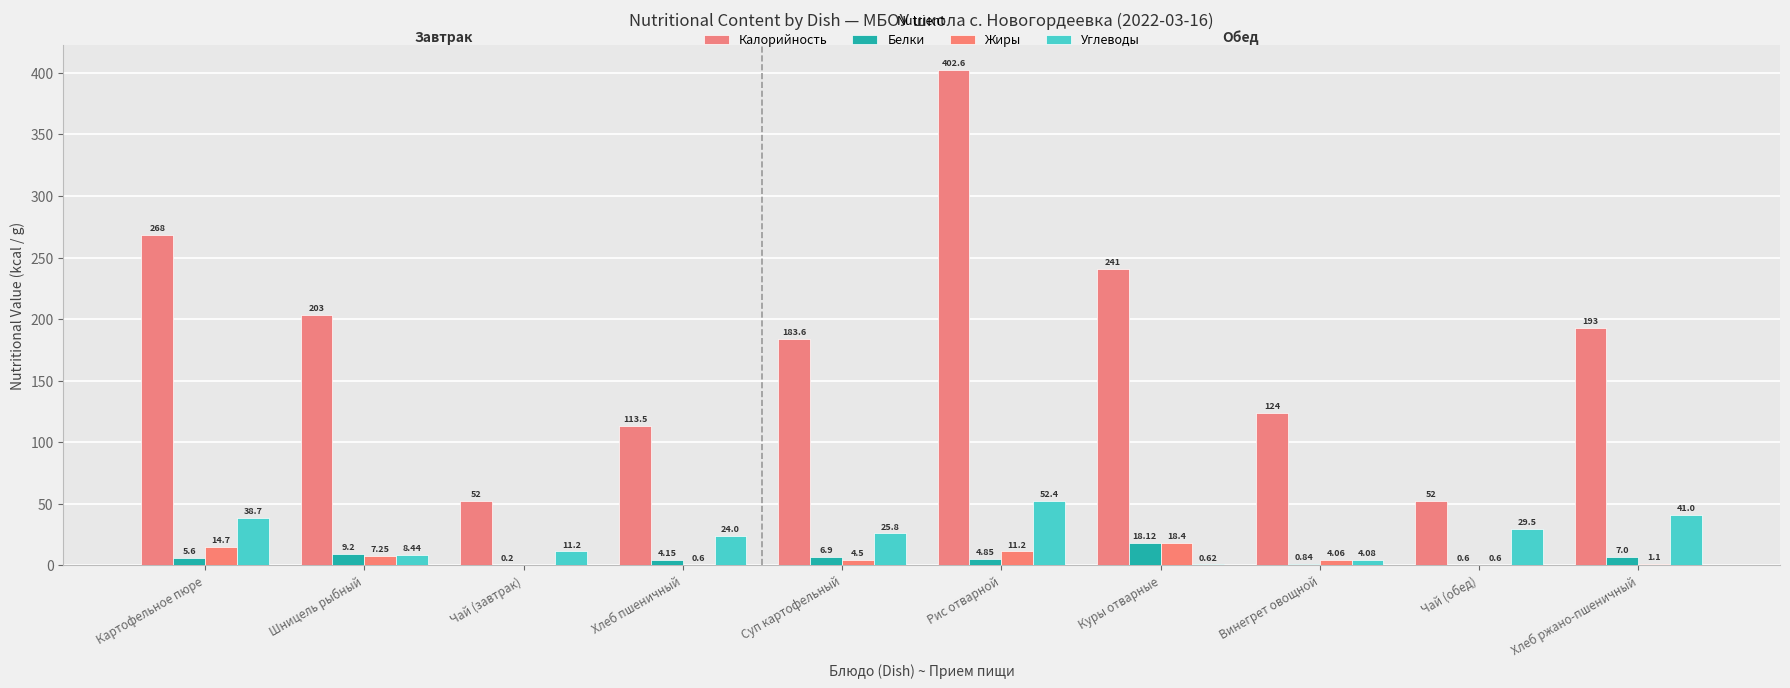

How many data points does each series have?

10